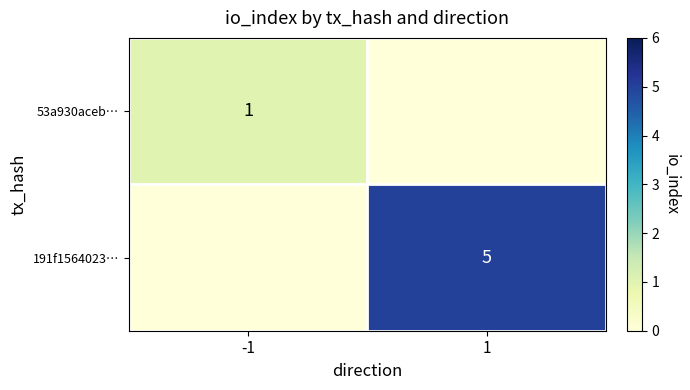

Is it true that 191f1564023… equals 5 at 1?

True